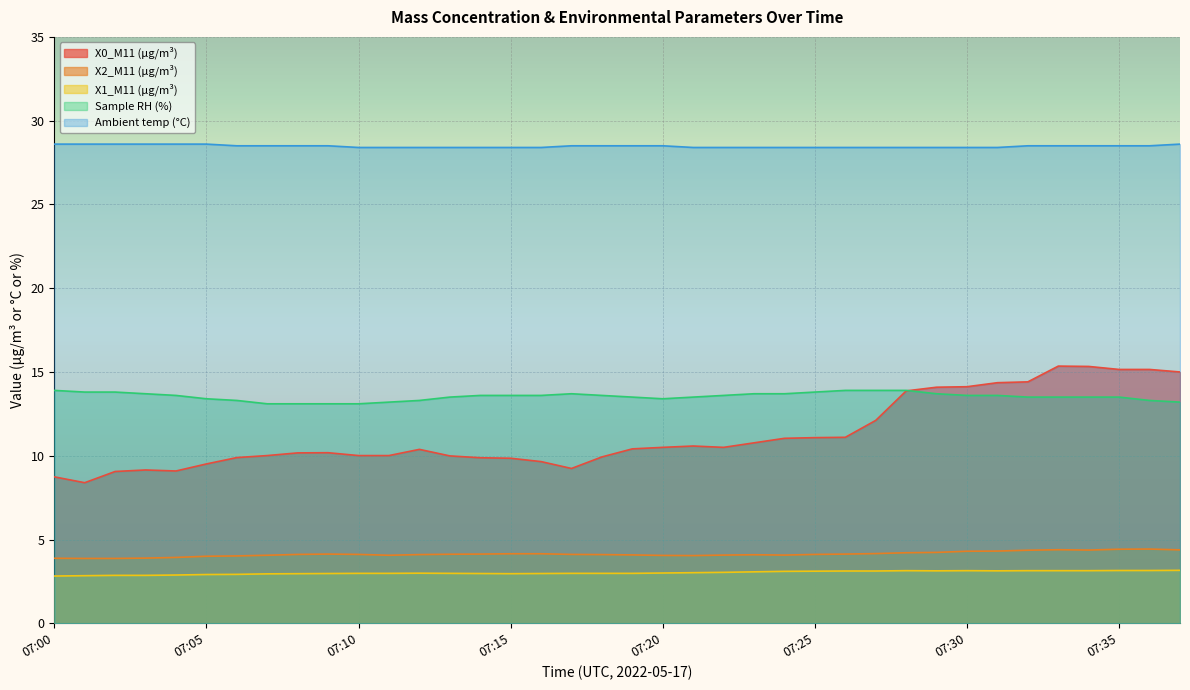

At how many categories does at least one series exceed 24?

38